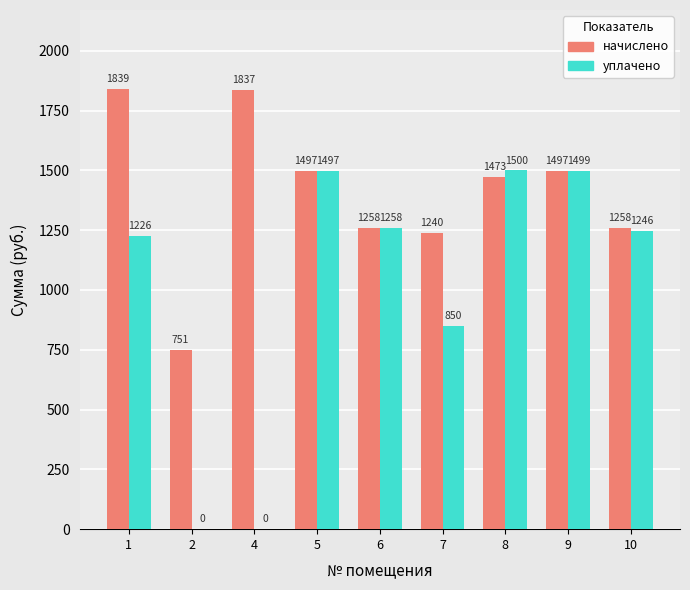

Are the bars horizontal?

No